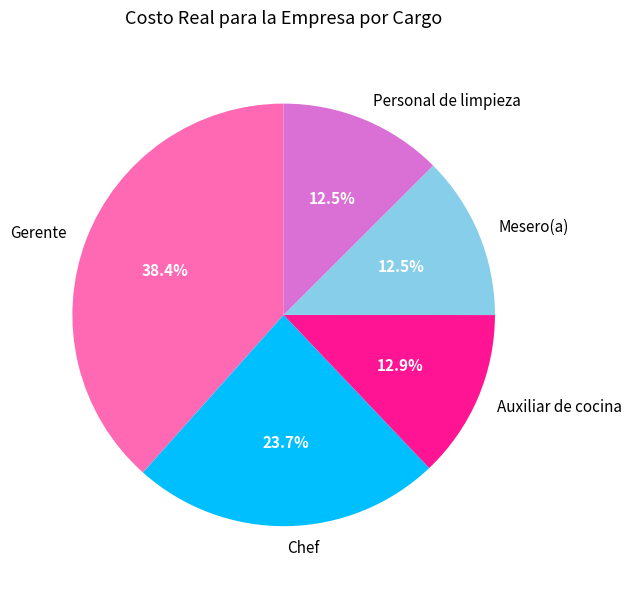

How much of the chart is everything except Chef?

76.3%